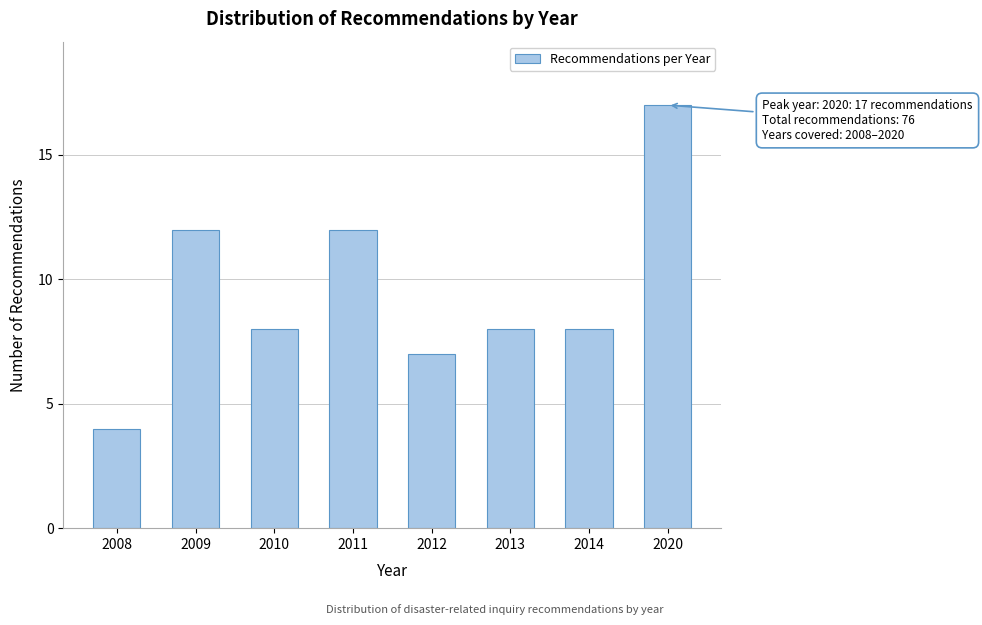

Reading left to right, list all the values displayed in this chart.

2008=4	2009=12	2010=8	2011=12	2012=7	2013=8	2014=8	2020=17